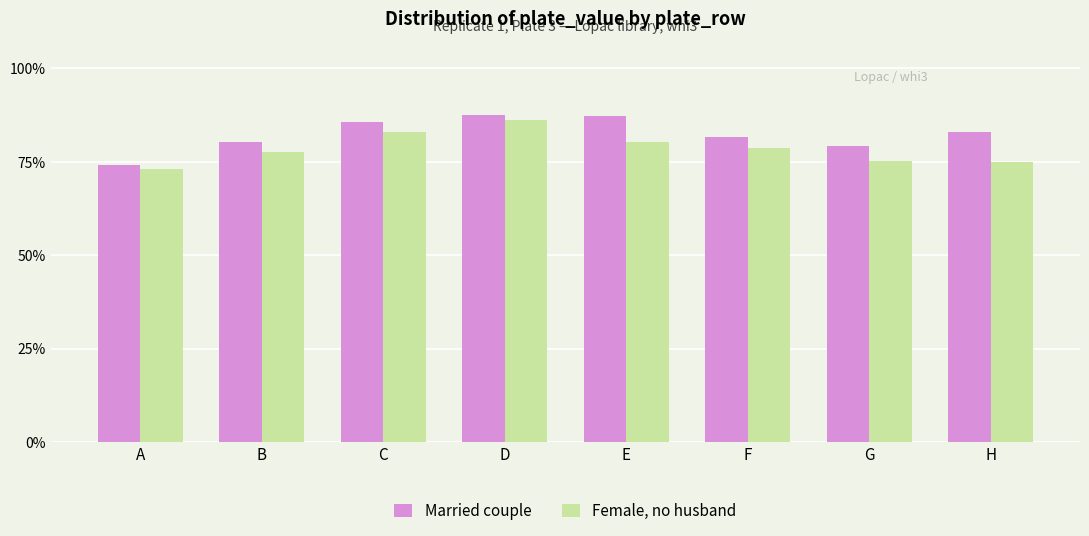

Which series has the largest total across all categories?

Married couple